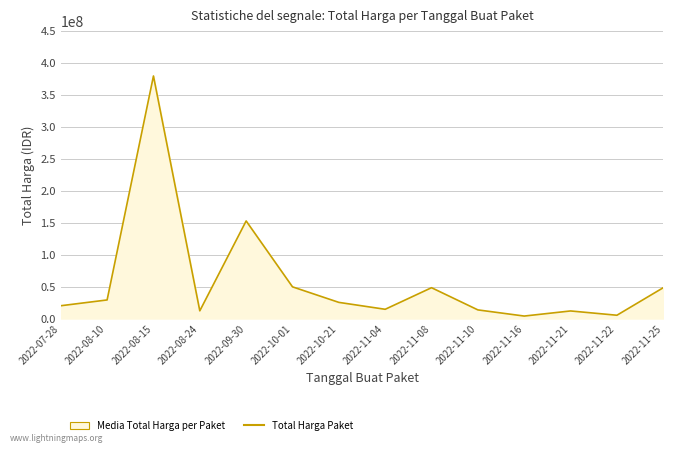

How many lines are shown in the chart?

1